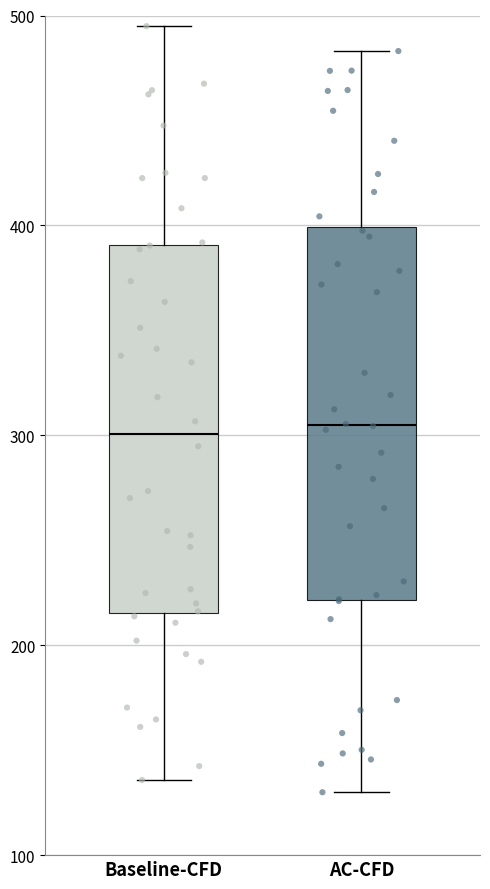

Reading left to right, read every box against the y-axis: the position of its median line, the range the box covers, and the ends of its whiskers. The values are not printed on the chart, so give them approximately, as read against the axis.

Baseline-CFD: median 300, box 220 to 390, whiskers 140 to 490
AC-CFD: median 300, box 220 to 400, whiskers 130 to 480